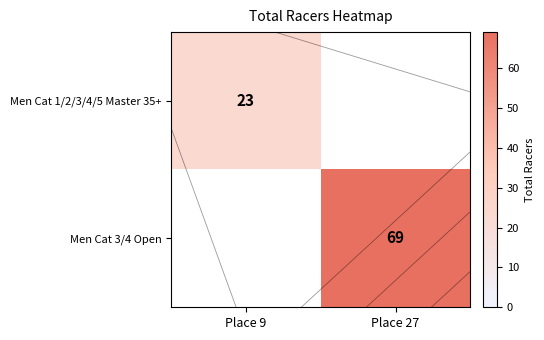

At how many categories does at least one series exceed 63?

1